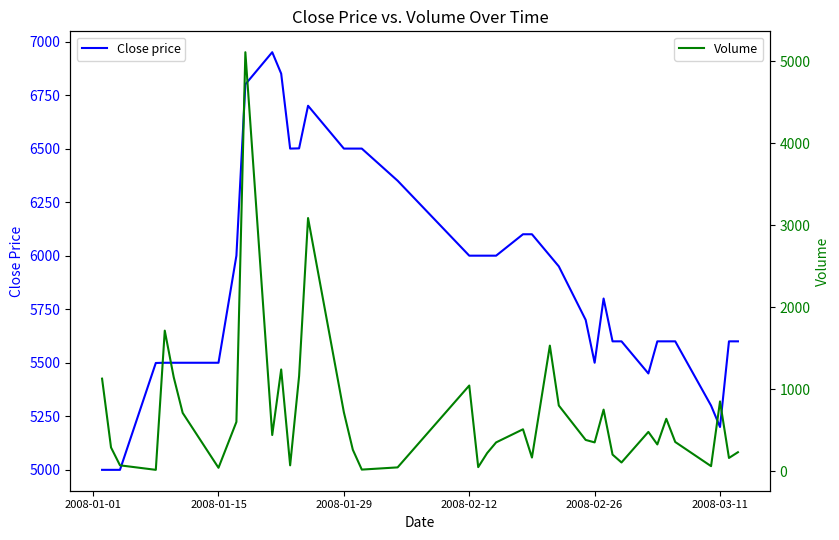

Which series has the largest total across all categories?

Close price